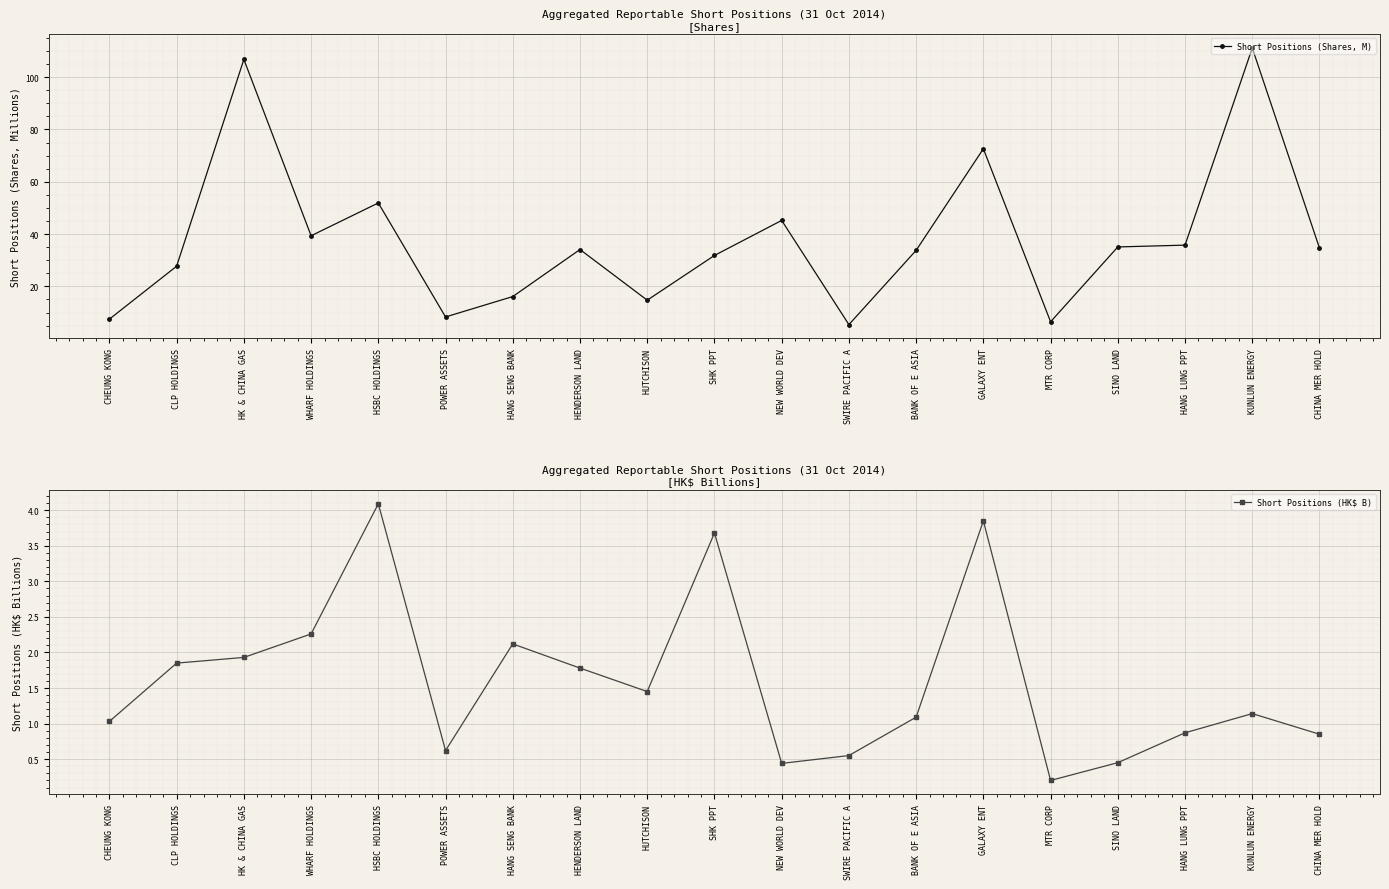

How many lines are shown in the chart?

2